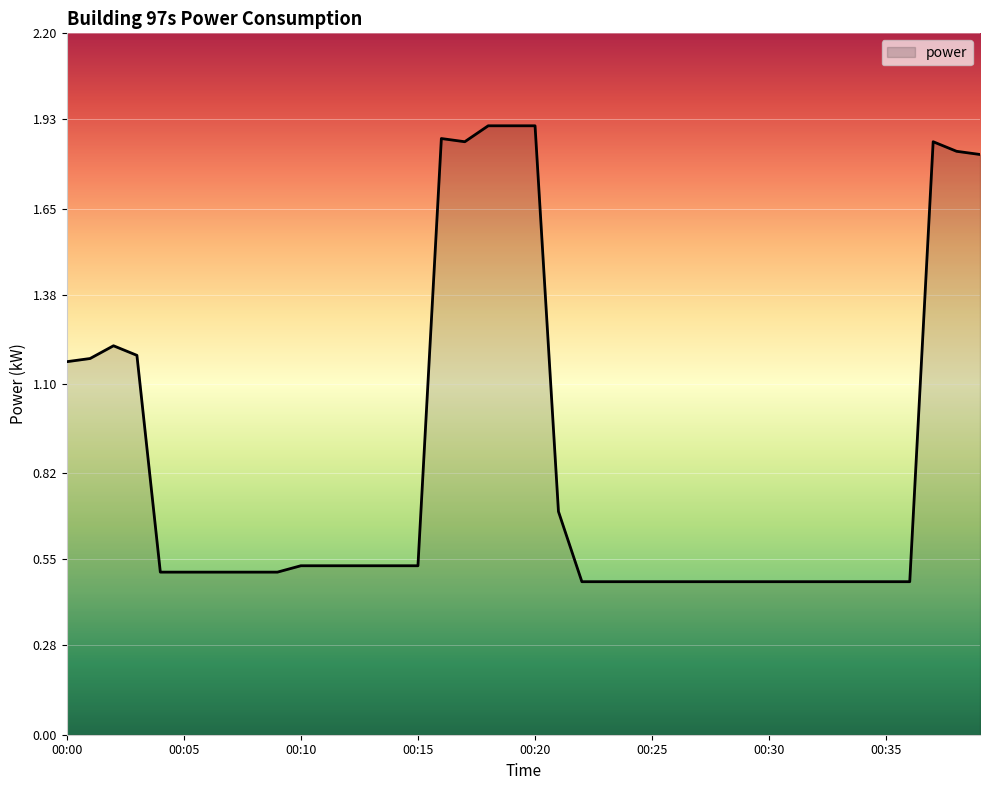

Where is the first local minimum?

00:17